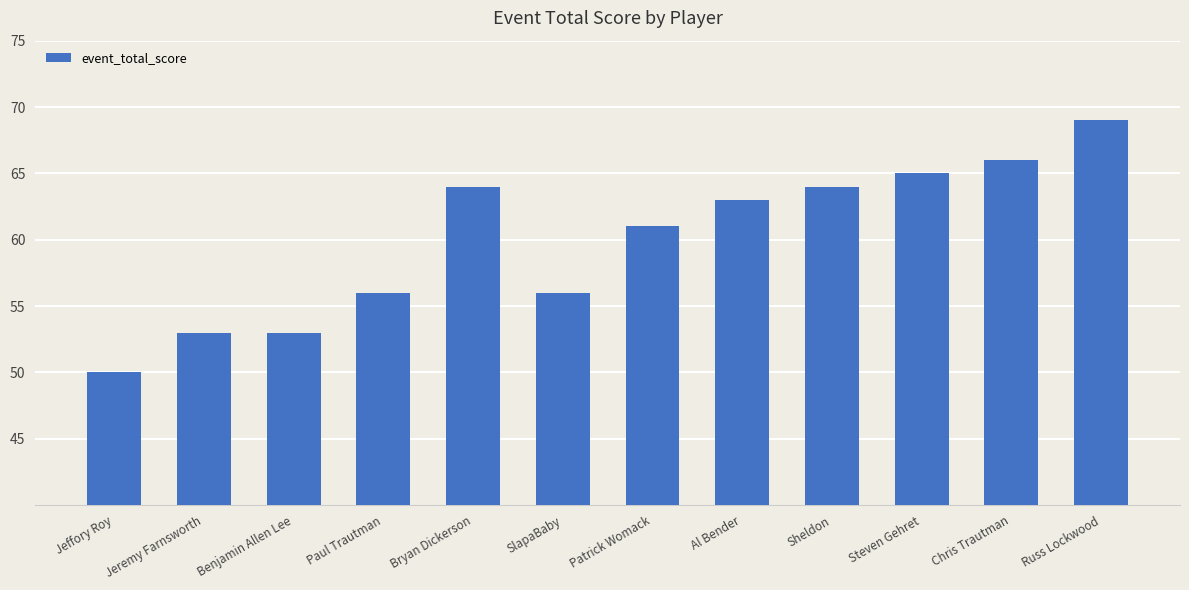

Reading left to right, extract all data points from this chart.

Jeffory Roy=50	Jeremy Farnsworth=53	Benjamin Allen Lee=53	Paul Trautman=56	Bryan Dickerson=64	SlapaBaby=56	Patrick Womack=61	Al Bender=63	Sheldon=64	Steven Gehret=65	Chris Trautman=66	Russ Lockwood=69